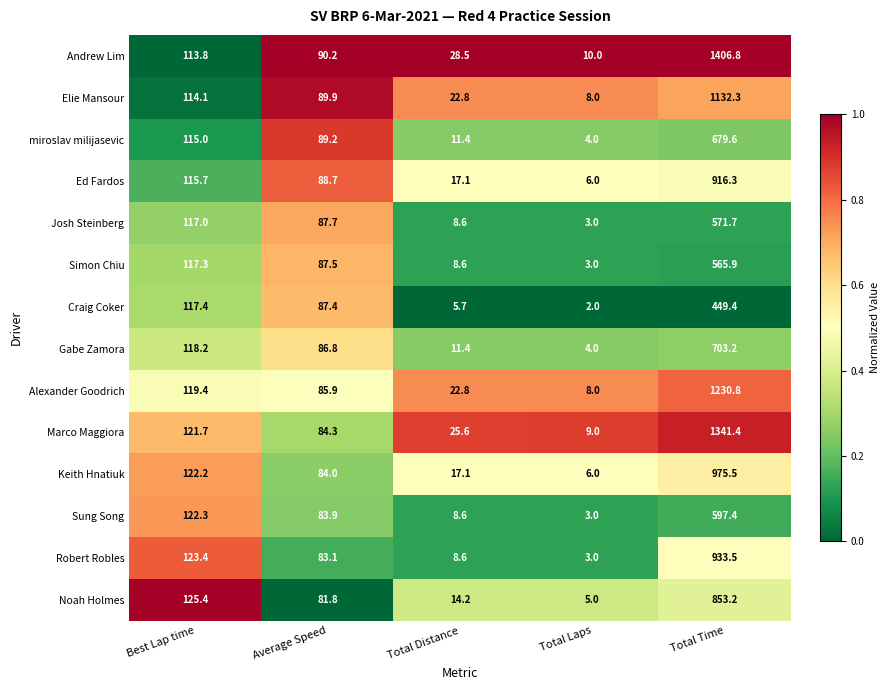

What is the minimum value shown in the chart?

2.0